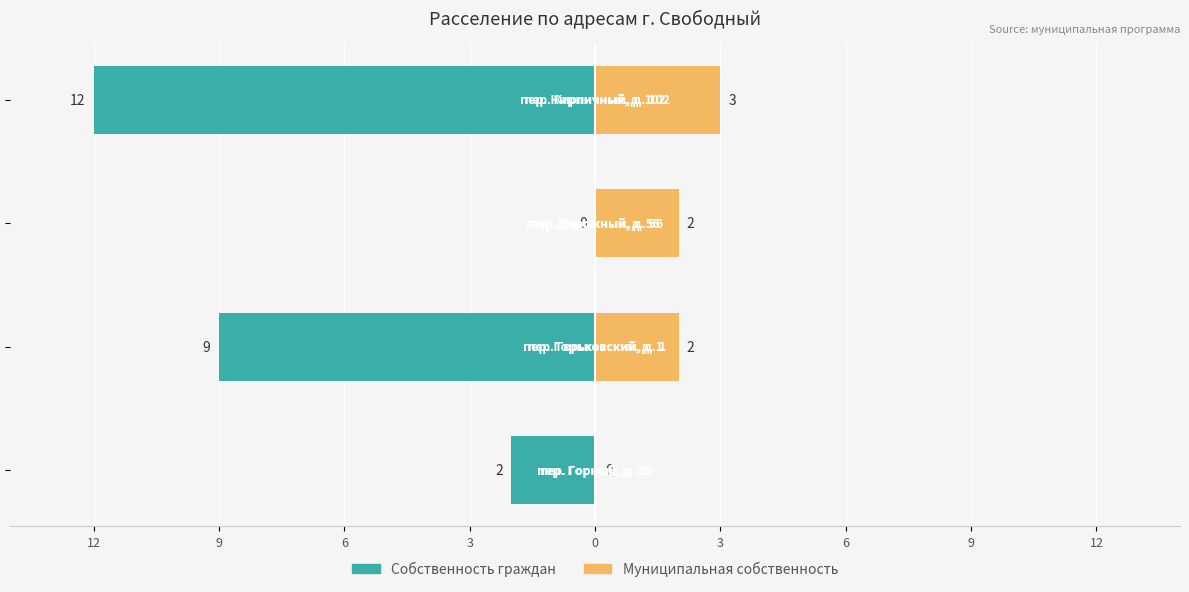

Where is Собственность граждан nearest to the value -6?

9